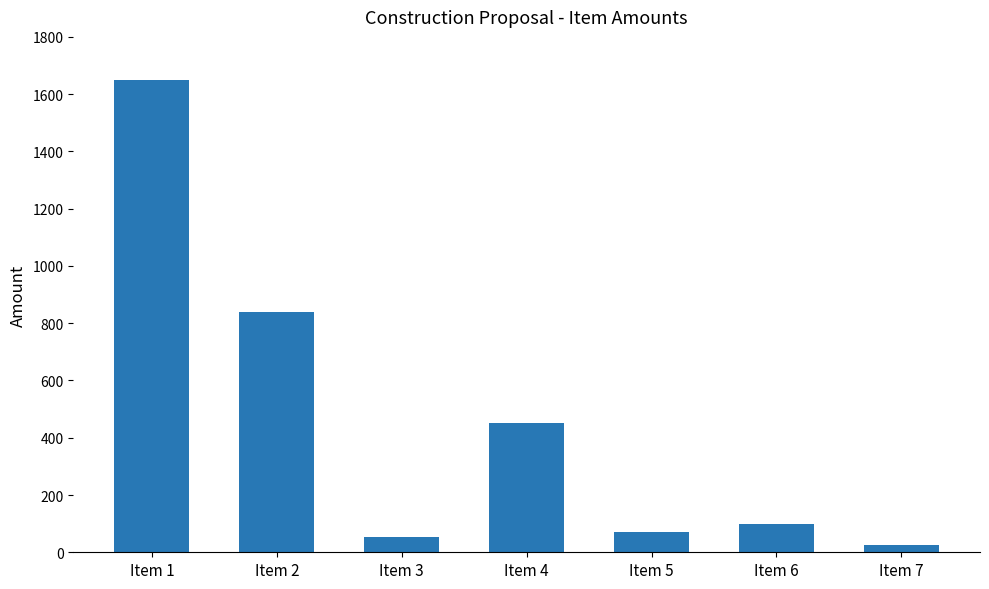

The value at Item 1 is 1650.0. True or false?

True